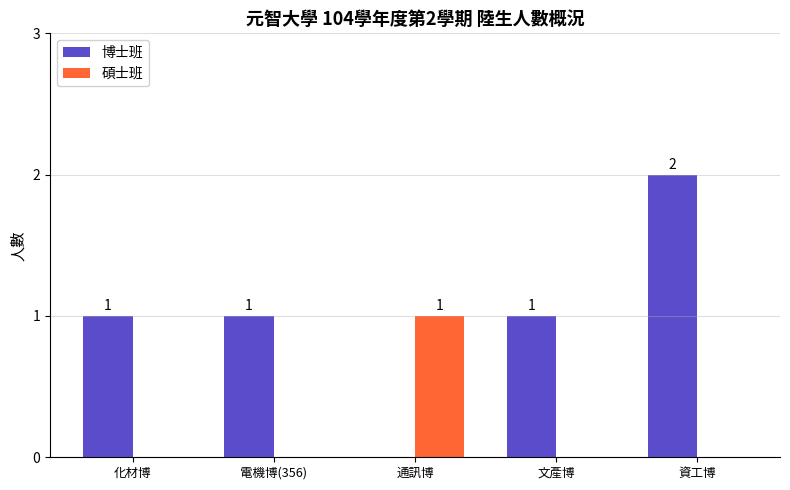

Is the value of 博士班 at 資工博 greater than the value of 碩士班 at 化材博?

Yes